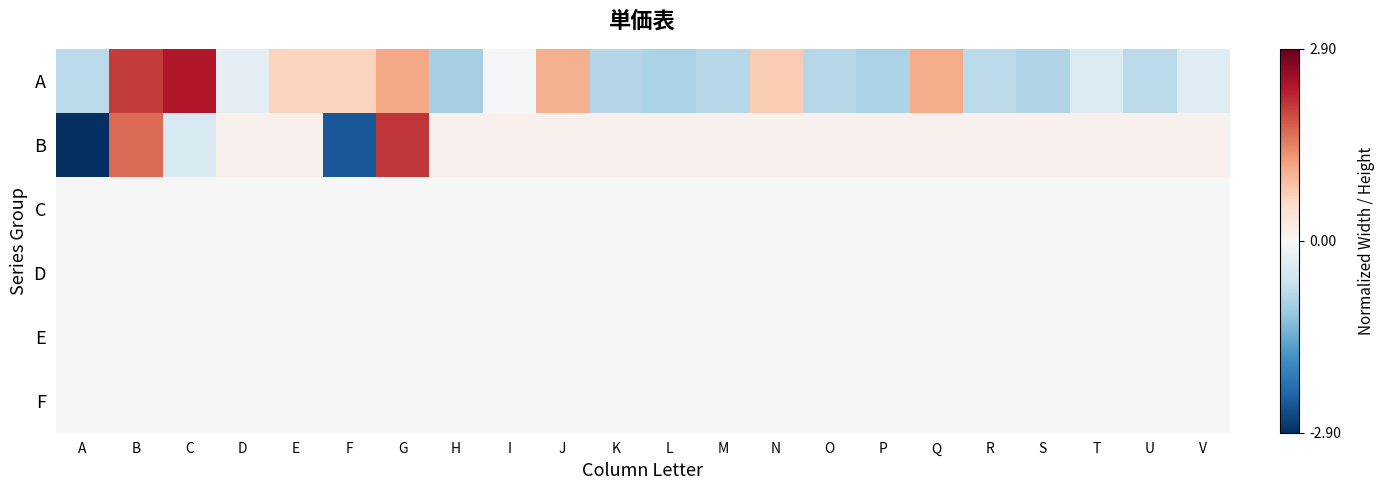

Which series has the largest range (max minus min)?

B